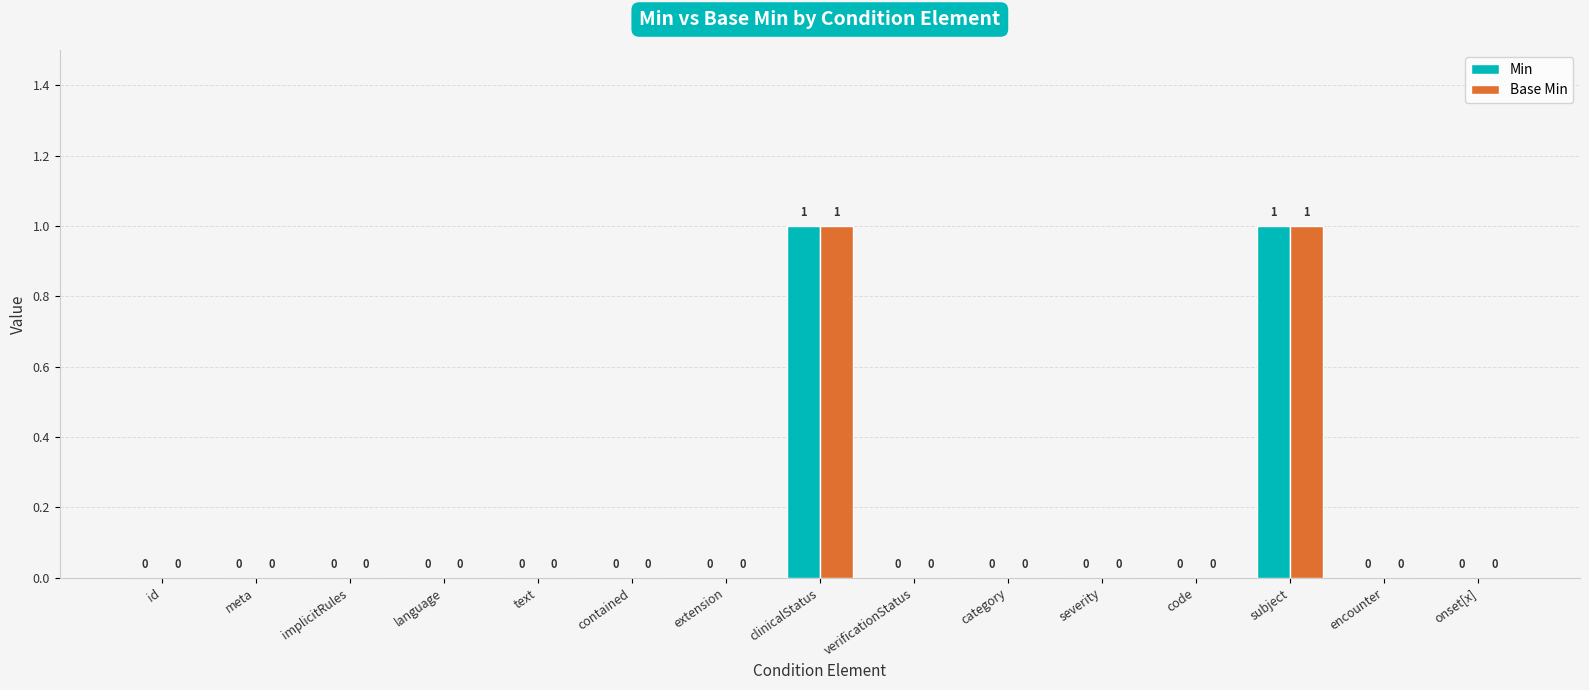

Reading left to right, list all the values displayed in this chart.

Min: 0	0	0	0	0	0	0	1	0	0	0	0	1	0	0
Base Min: 0	0	0	0	0	0	0	1	0	0	0	0	1	0	0